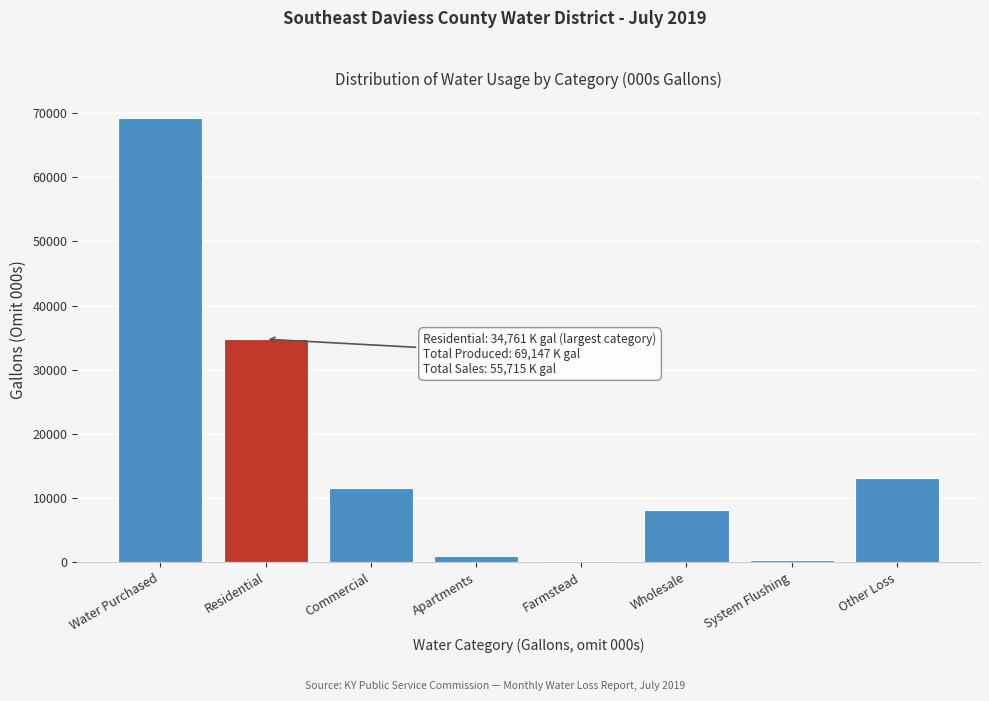

What is the sum of all values?

138294.0